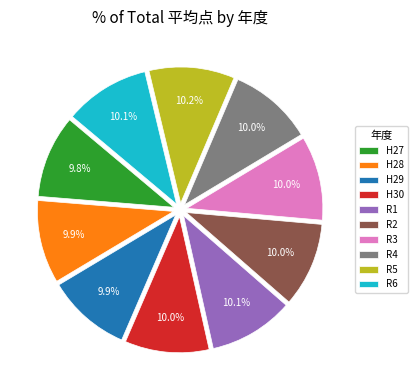

What portion of the pie excludes R5?

89.8%